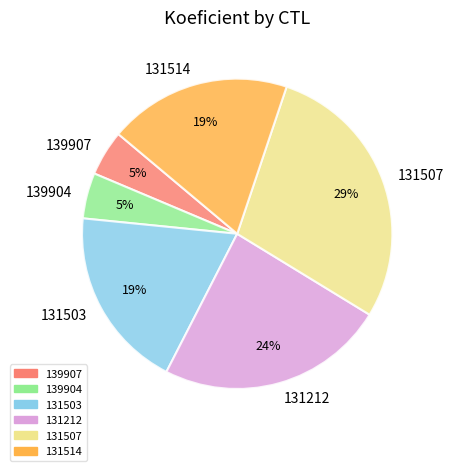

To the nearest percent, what percentage of the pie is 139904?

5%